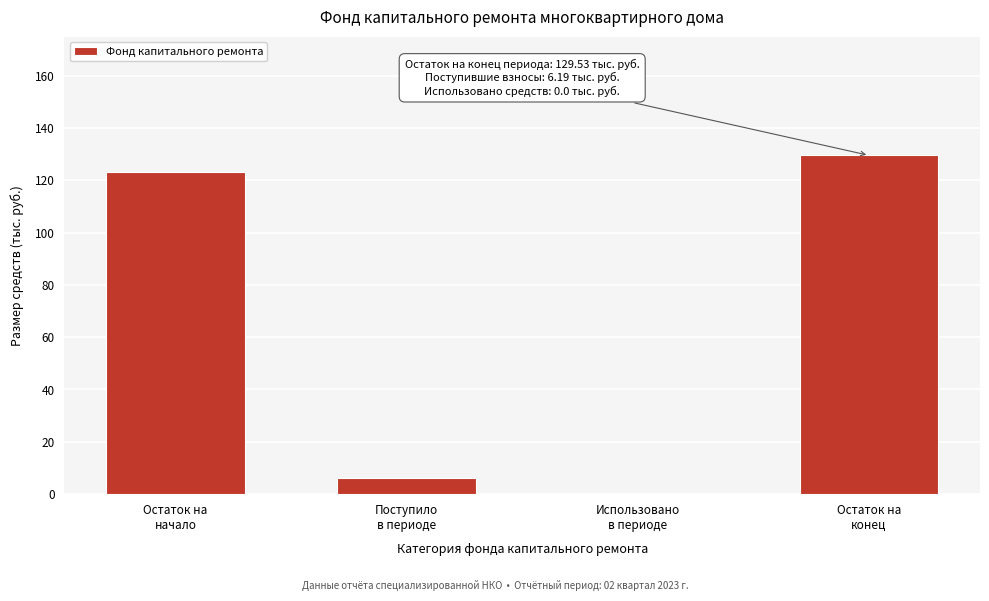

What is the sum of all values?

259.1